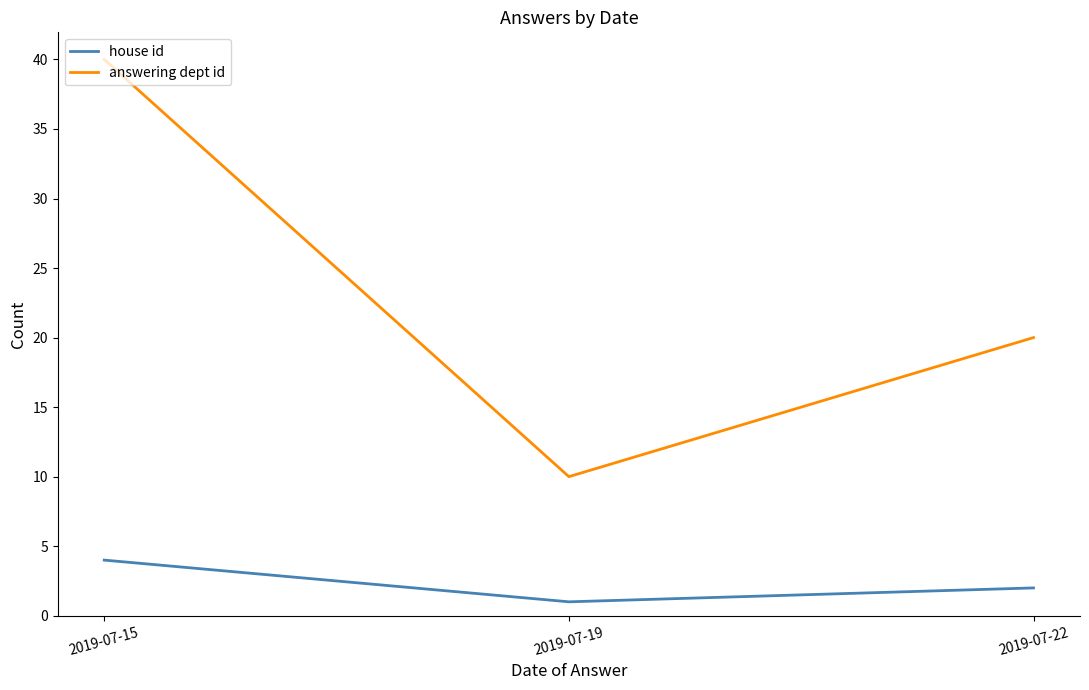

True or false: house id has a value of 1 at 2019-07-19.

True